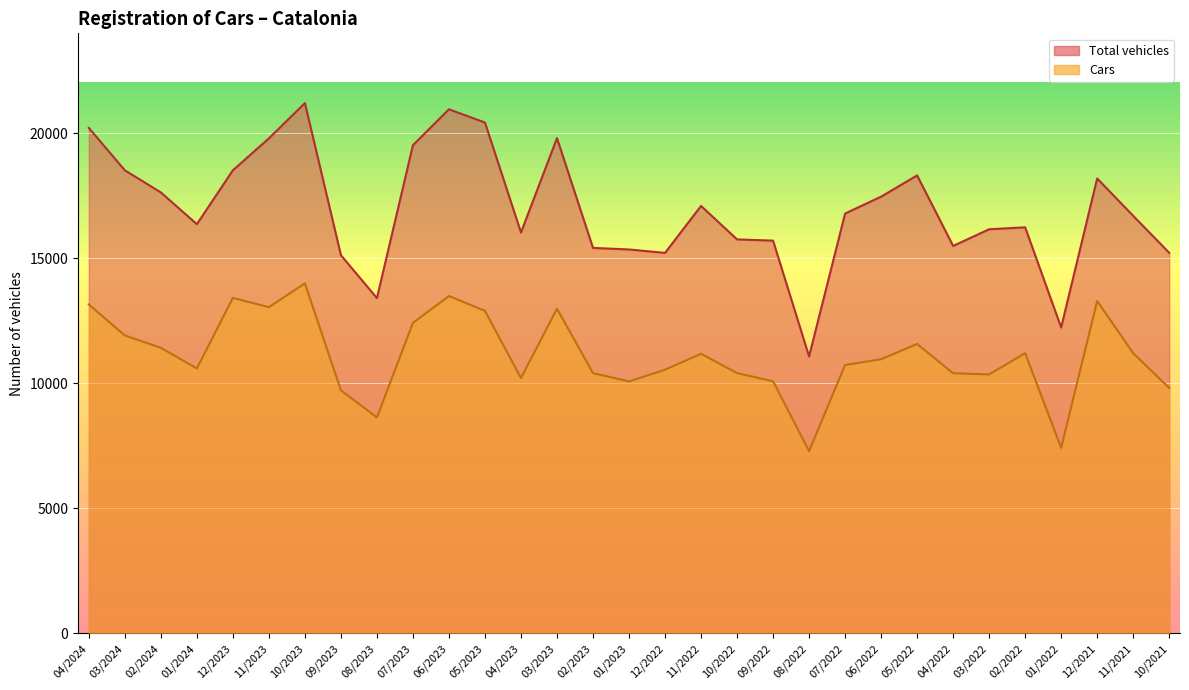

What is the total value across all series at 11/2022?

28282